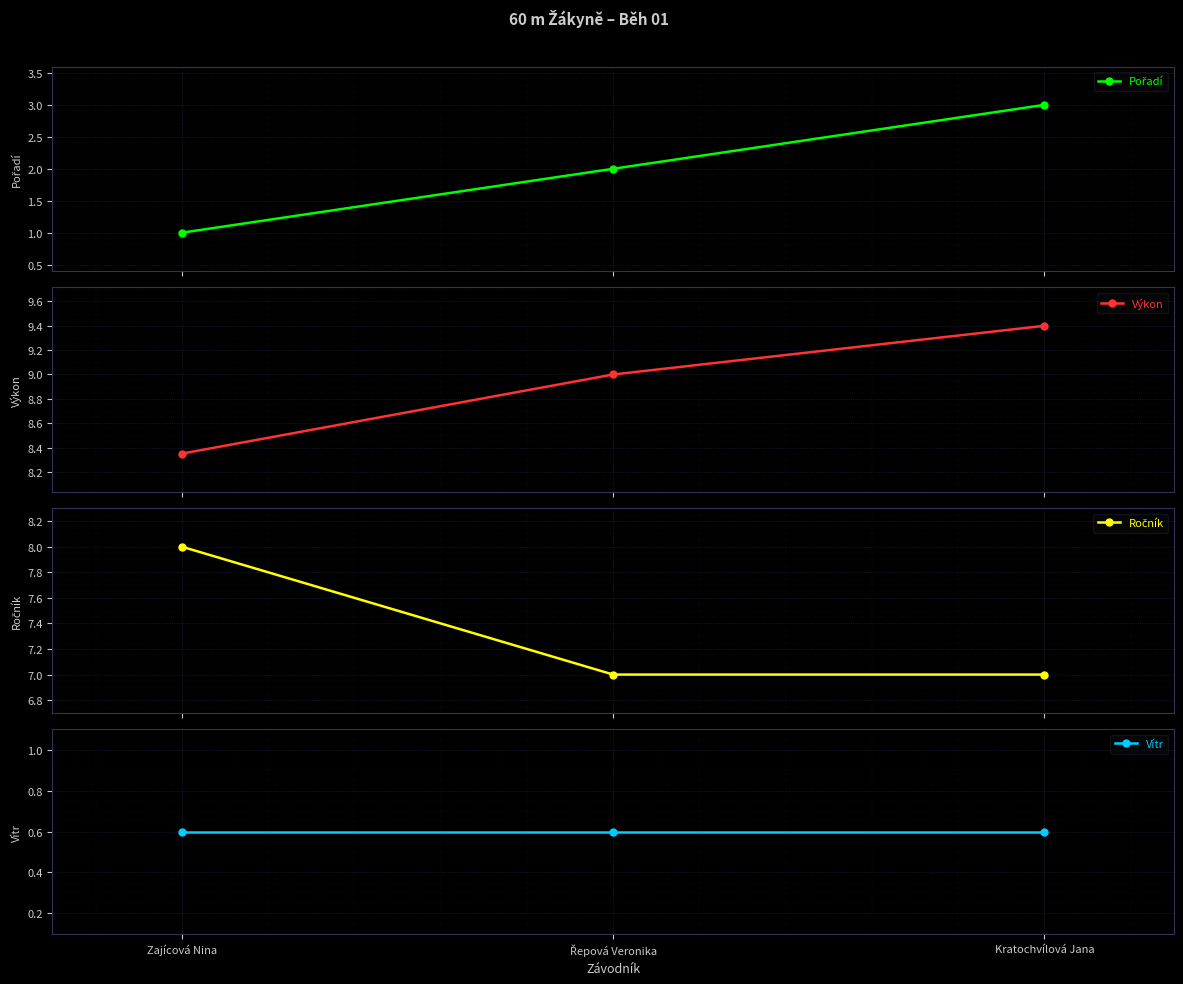

What is the minimum value shown in the chart?

0.6